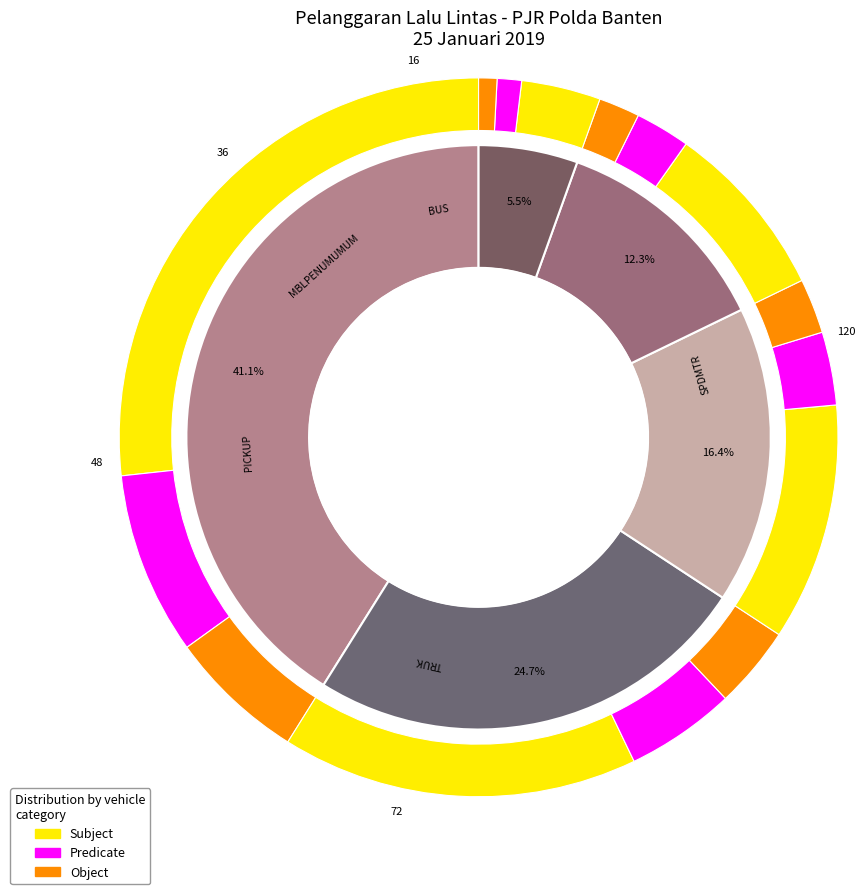

Does BUS account for over 50% of the chart?

No